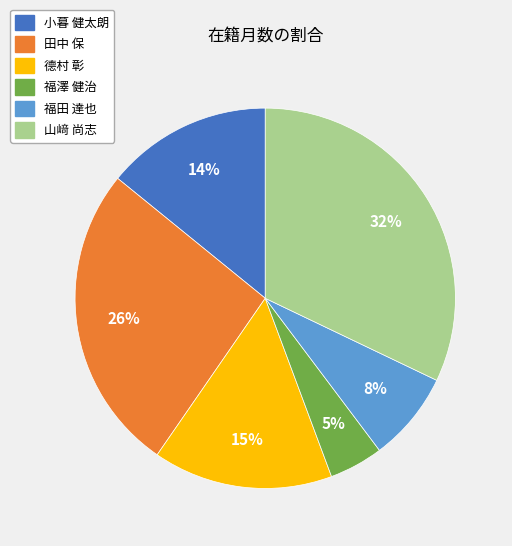

To the nearest percent, what is the average slice percentage?

17%